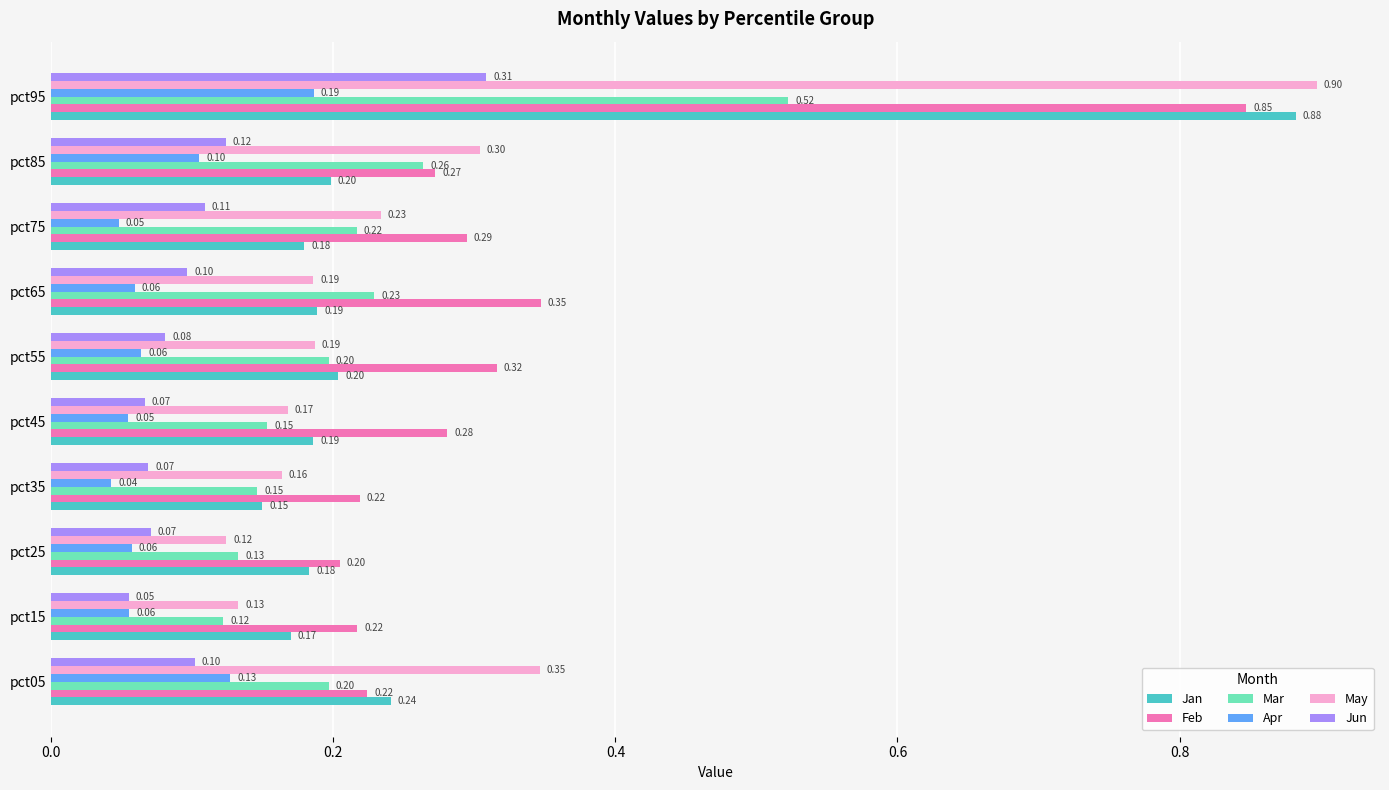

List the series in order of their peak value, highest first.

May, Jan, Feb, Mar, Jun, Apr